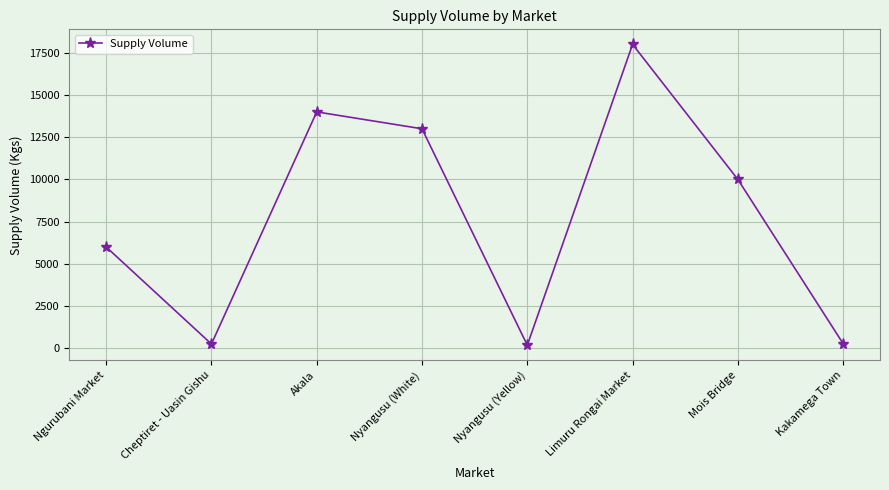

At which category does the chart reach its peak across all series?

Limuru Rongai Market